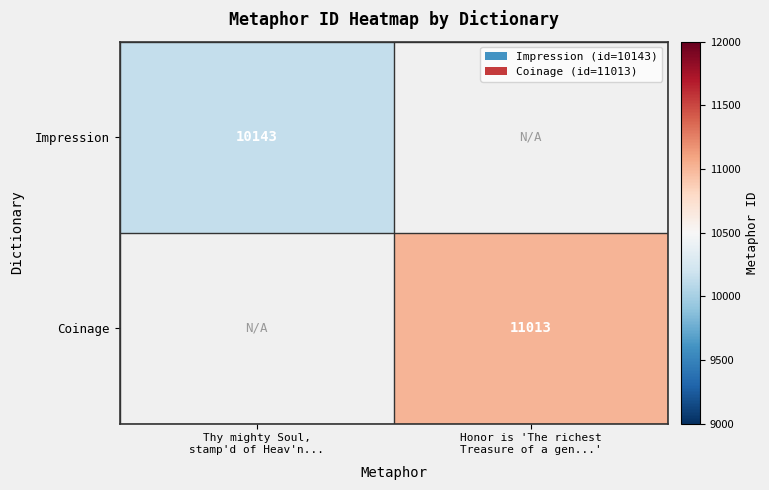

At which category does the chart reach its peak across all series?

Honor is 'The richest
Treasure of a gen...'